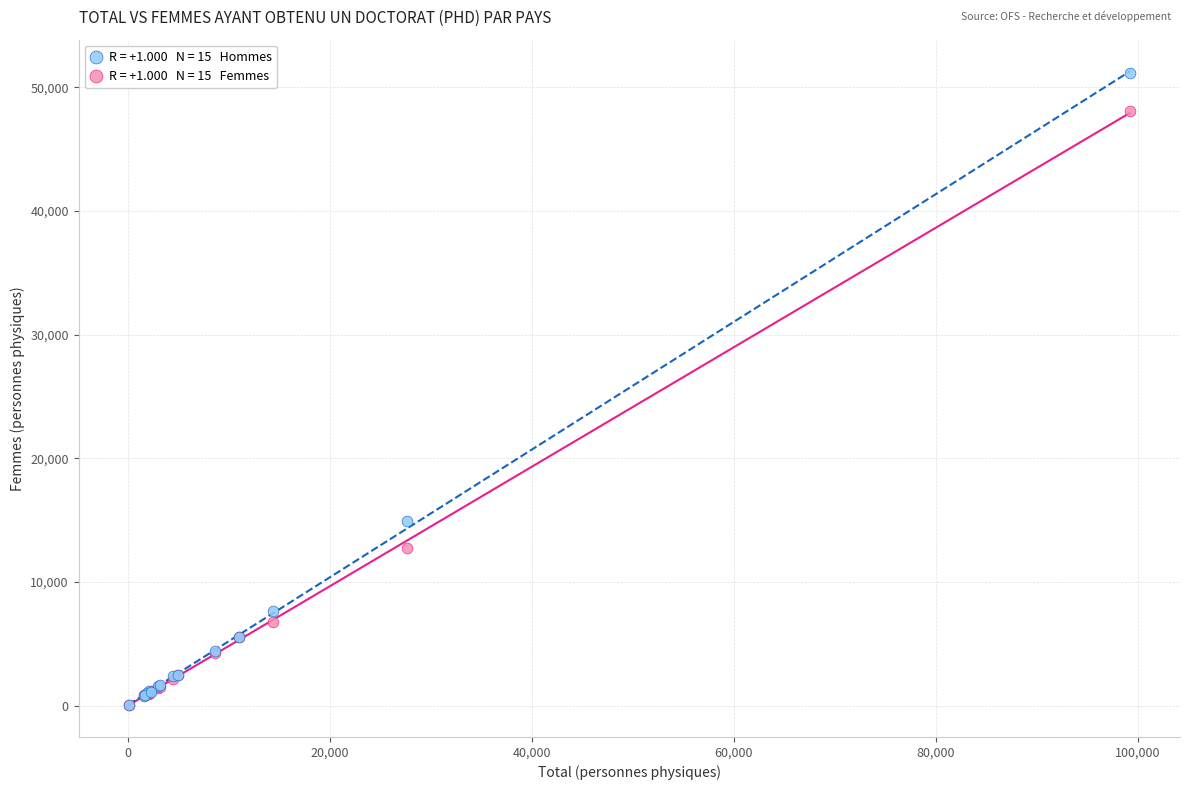

Across all series, what Y value is closest to 25584?

14938